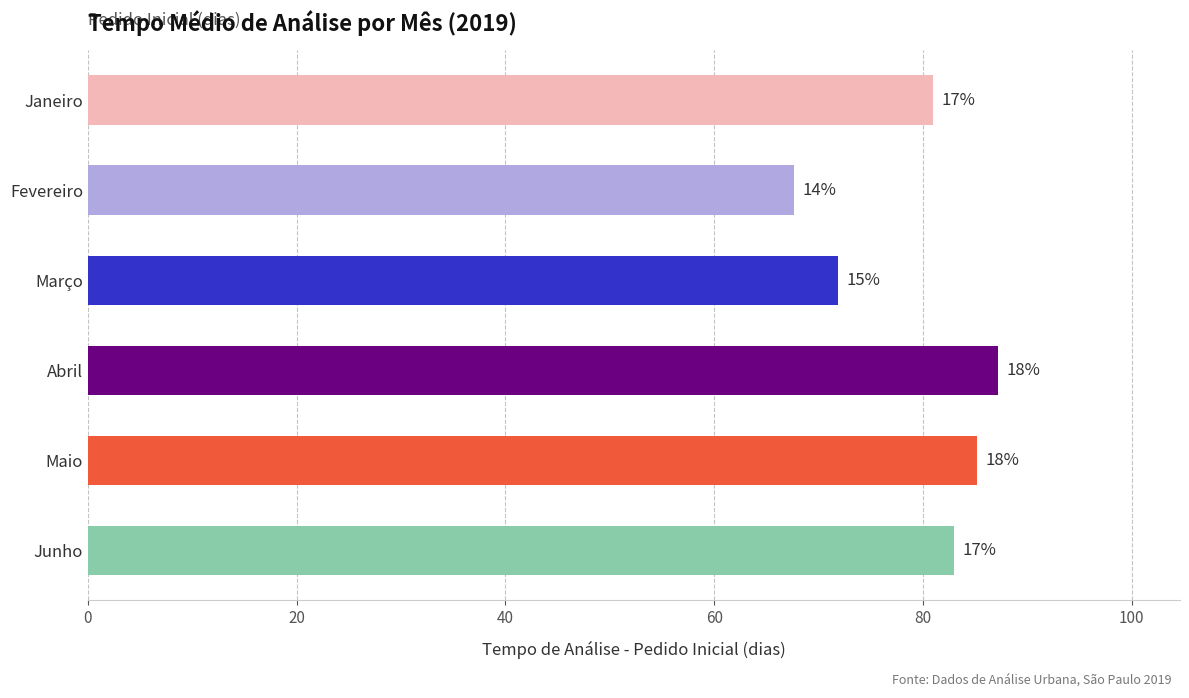

What is the minimum value shown in the chart?

67.7